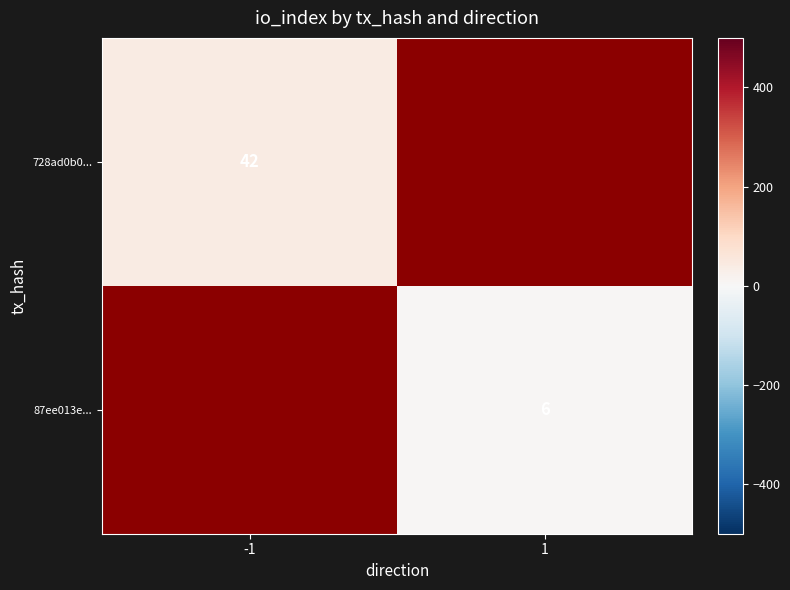

Which has a higher value, -1 or 1?

1